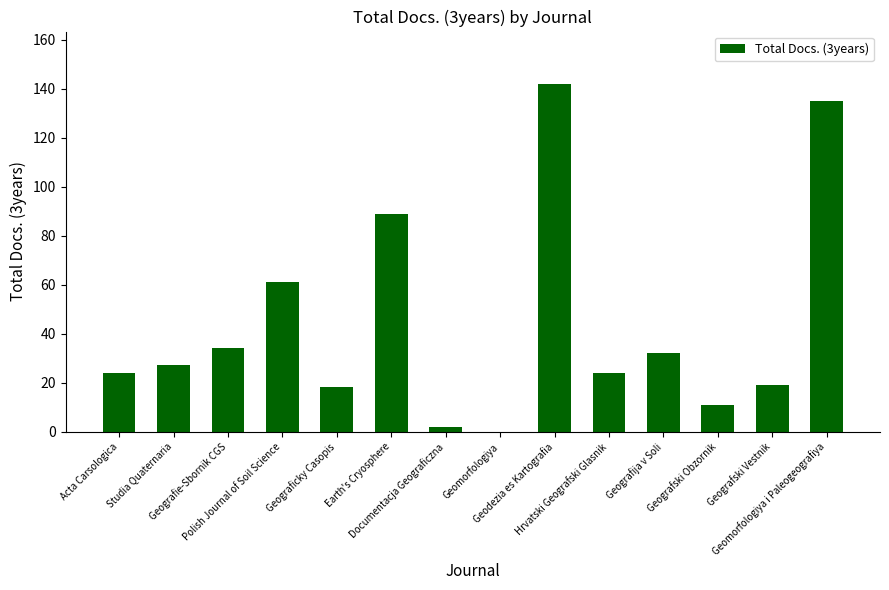

What is the sum of all values?

618